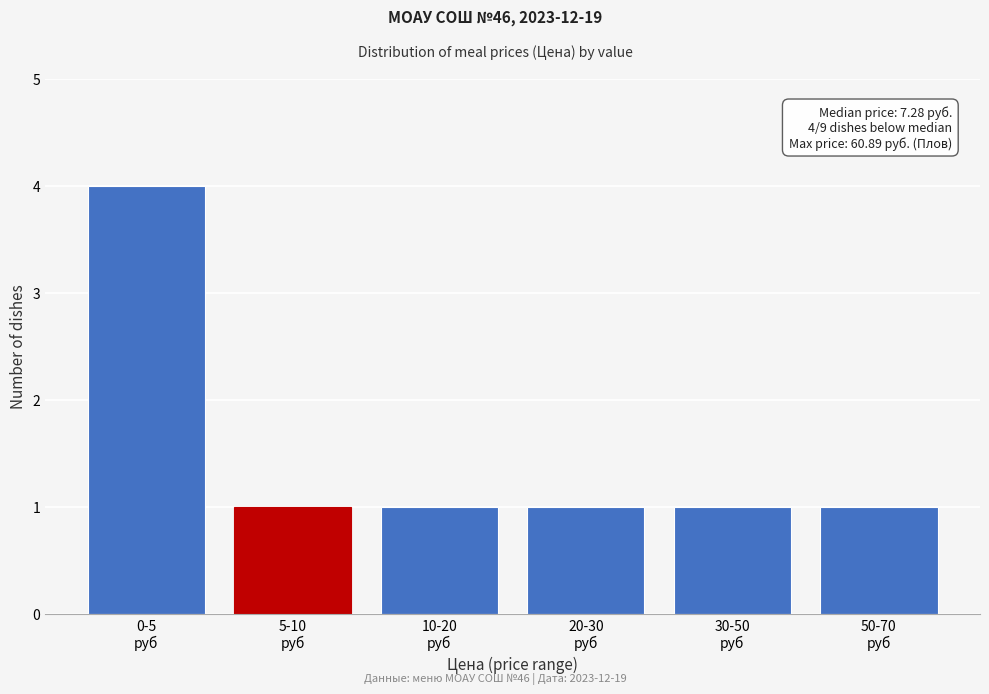

Reading left to right, what are all the values shown in this chart?

4	1	1	1	1	1